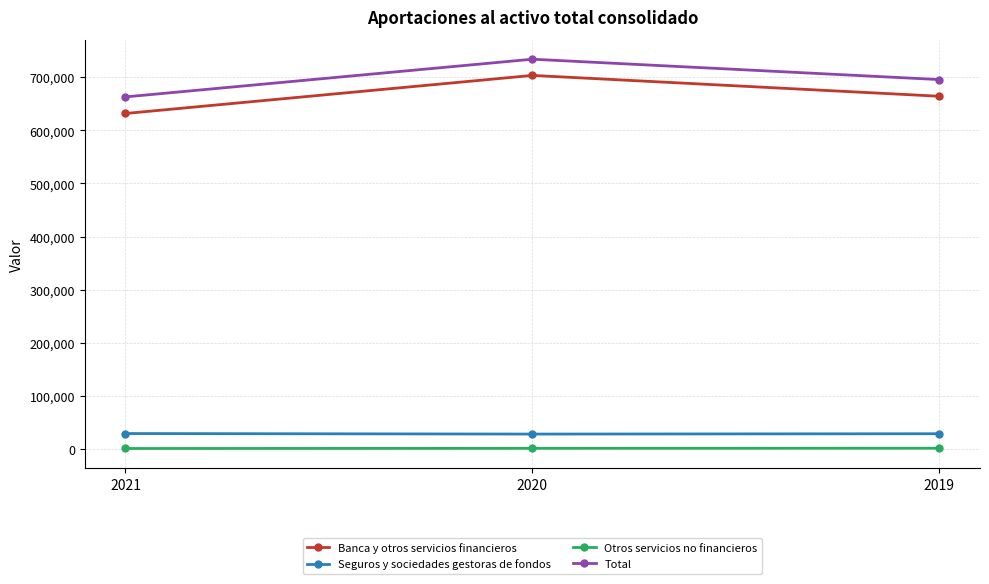

At which category is the sum across all series the highest?

2020